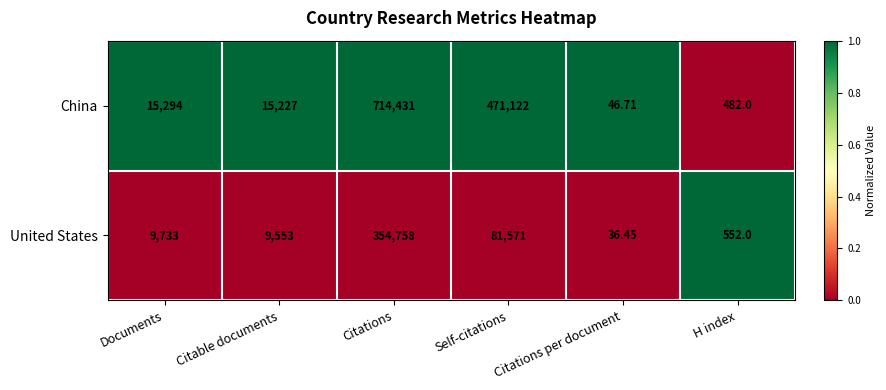

Which category has the lowest value across all series?

Citations per document